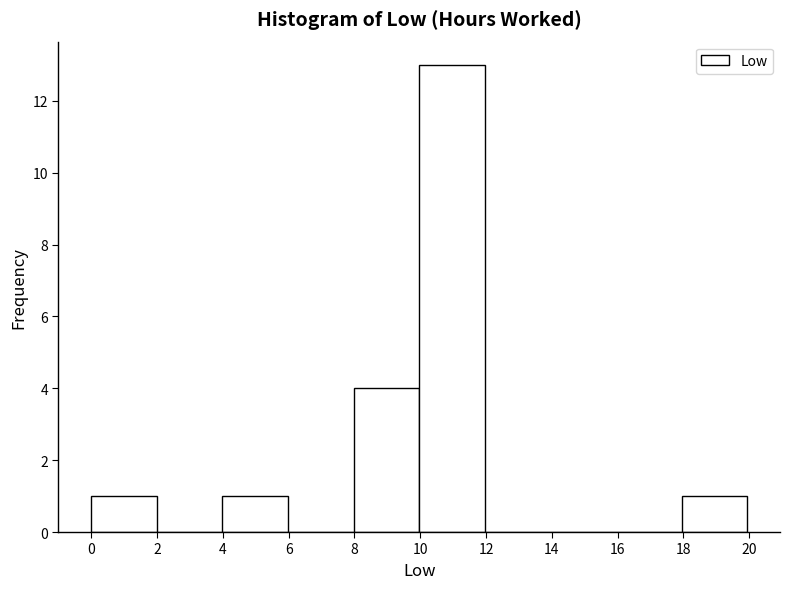

What is the height of the bar covering 10 to 12 on the x-axis? Neither the bar edges nor the heights are printed on the chart, so give them approximately, as read against the axes.

13